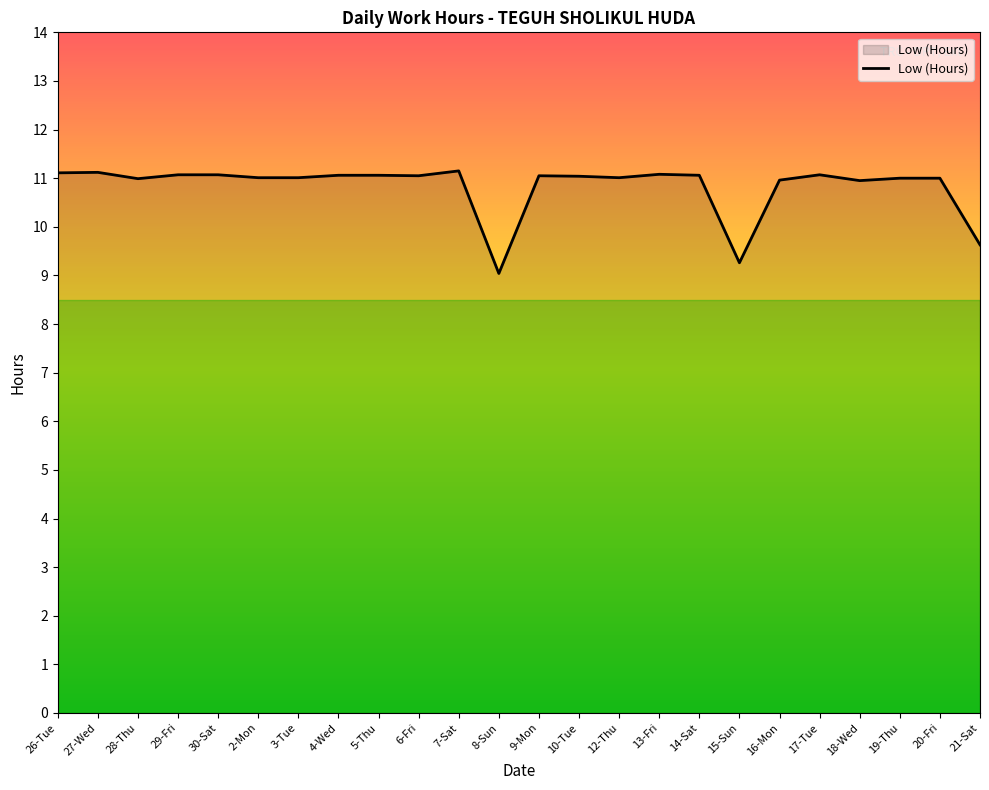

What is the ratio of the value at 10-Tue to the value at 17-Tue?

1.0